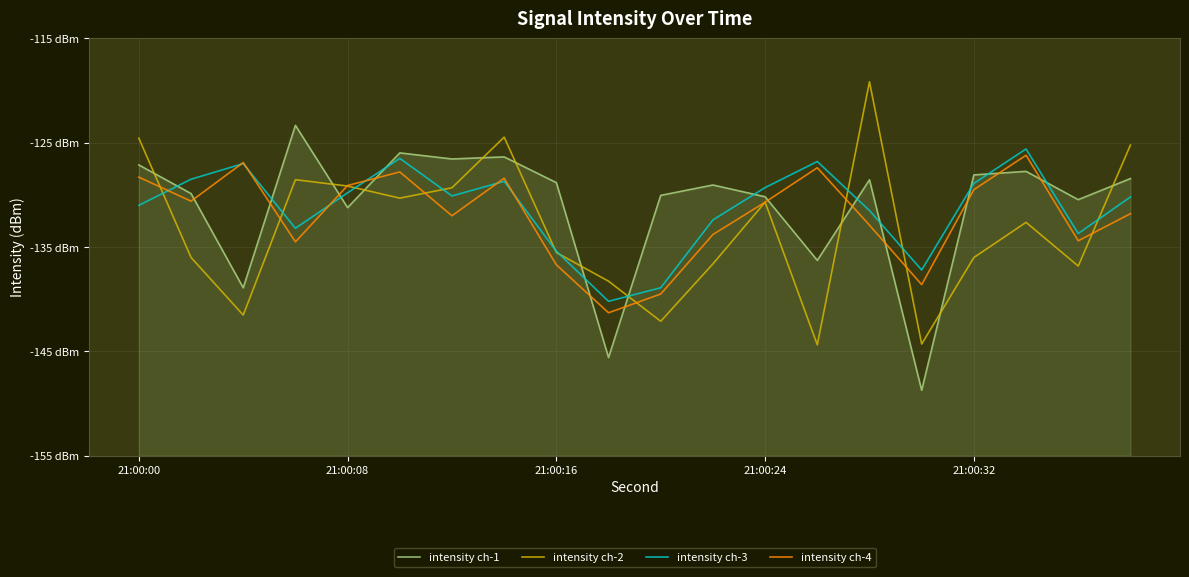

Which series has the largest range (max minus min)?

intensity ch-1